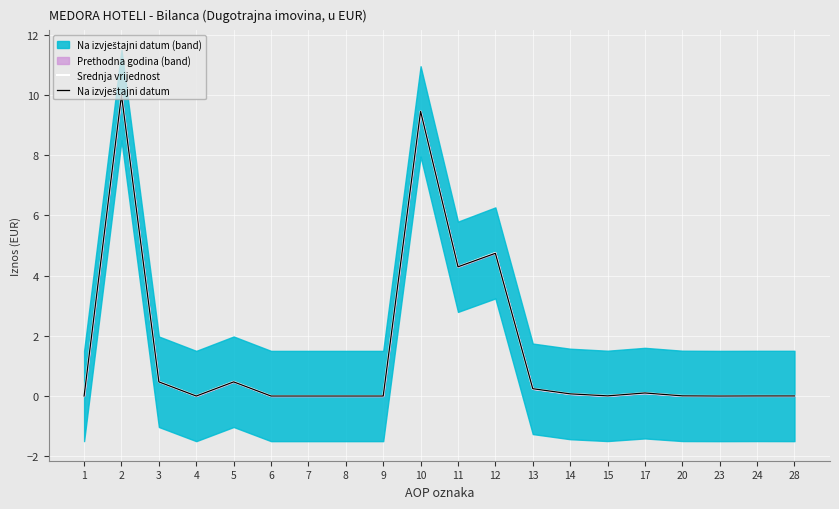

At how many categories does at least one series exceed 0?

13